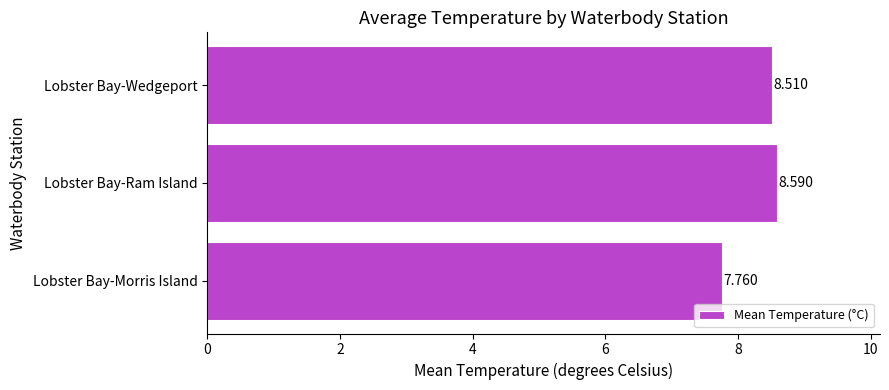

List the labels in order of value, largest first.

Lobster Bay-Ram Island, Lobster Bay-Wedgeport, Lobster Bay-Morris Island